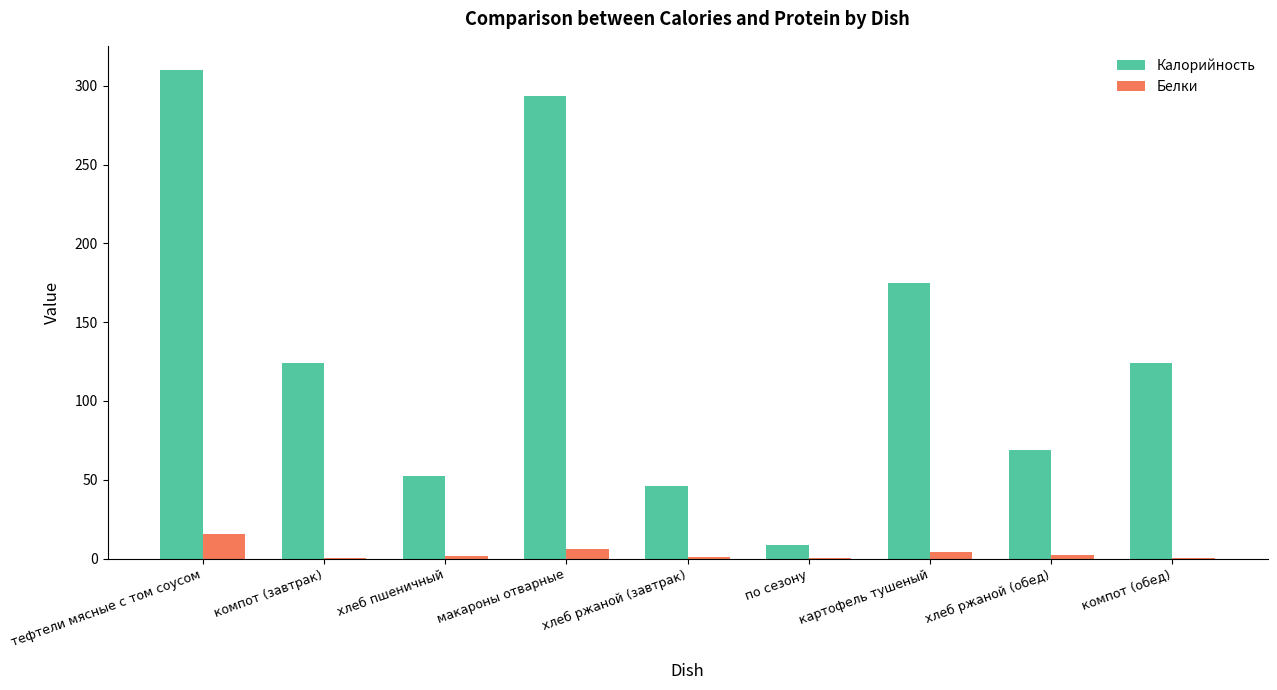

At which category does the chart reach its peak across all series?

тефтели мясные с том соусом